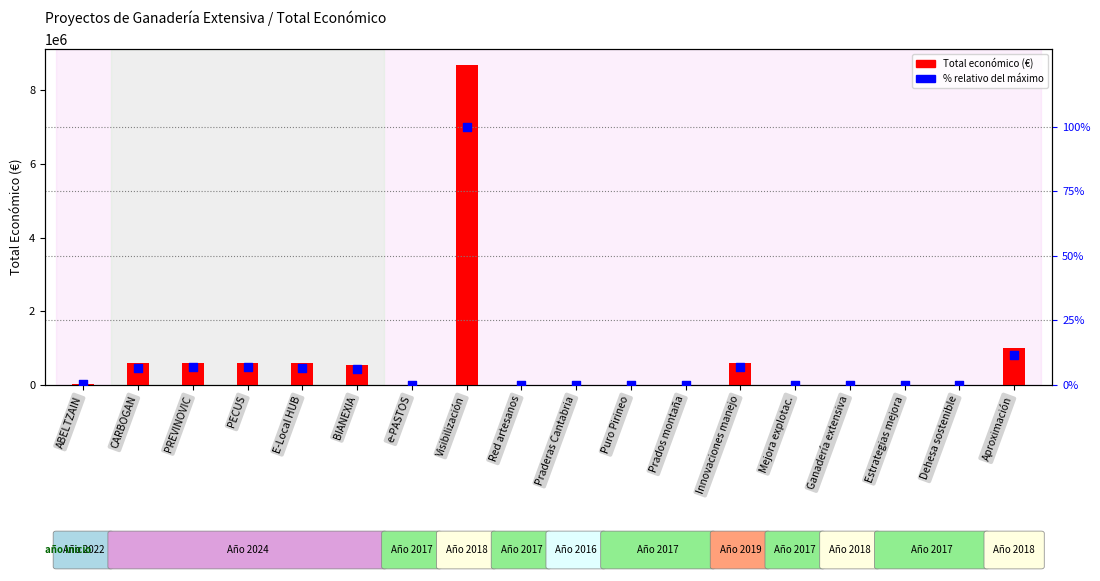

What is the total value across all series at Innovaciones manejo?

597177.9